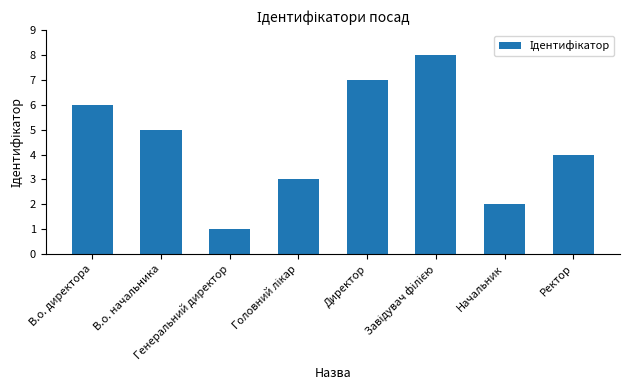

What is the difference between the maximum and minimum values?

7